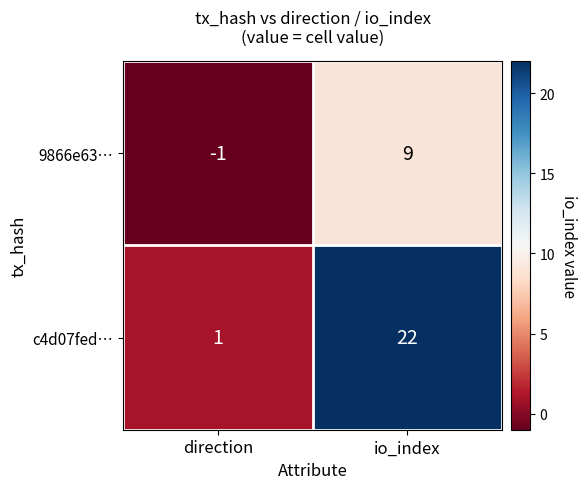

How many series are shown in this chart?

2